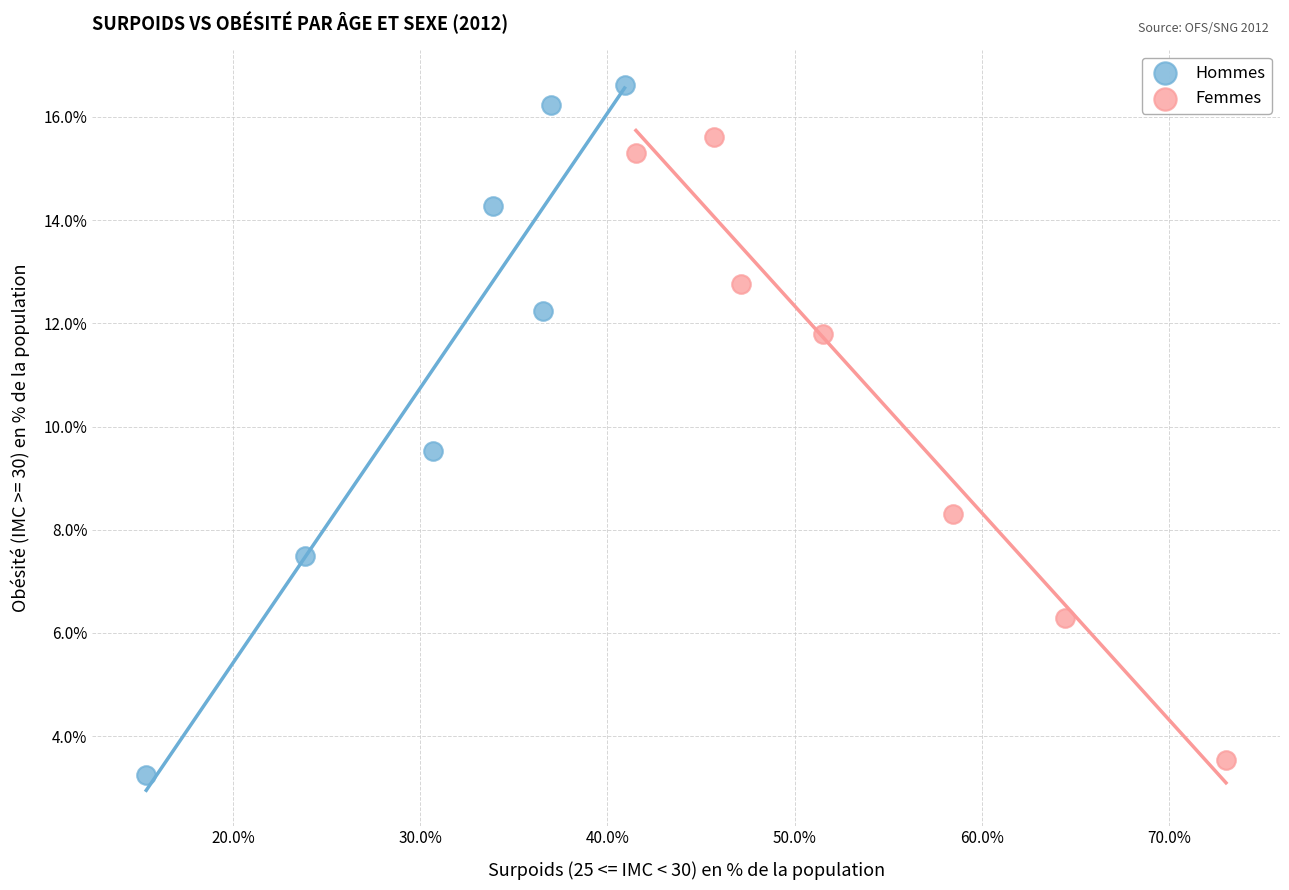

Which series reaches the maximum Y coordinate?

Hommes